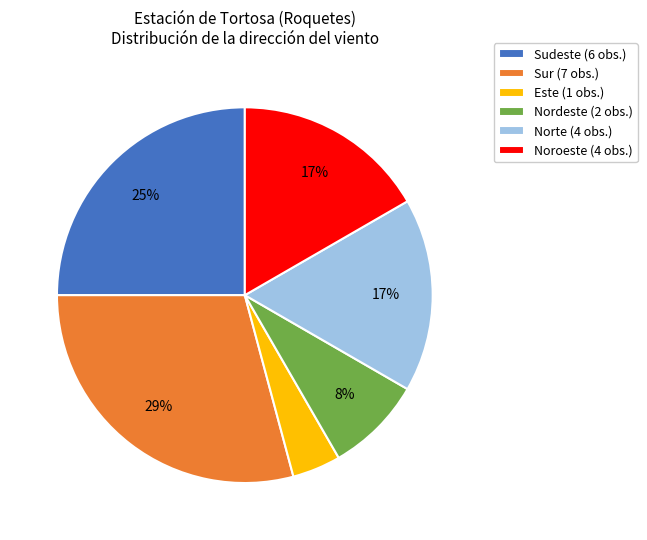

Do Nordeste (2 obs.) and Norte (4 obs.) together represent more than half of the pie?

No